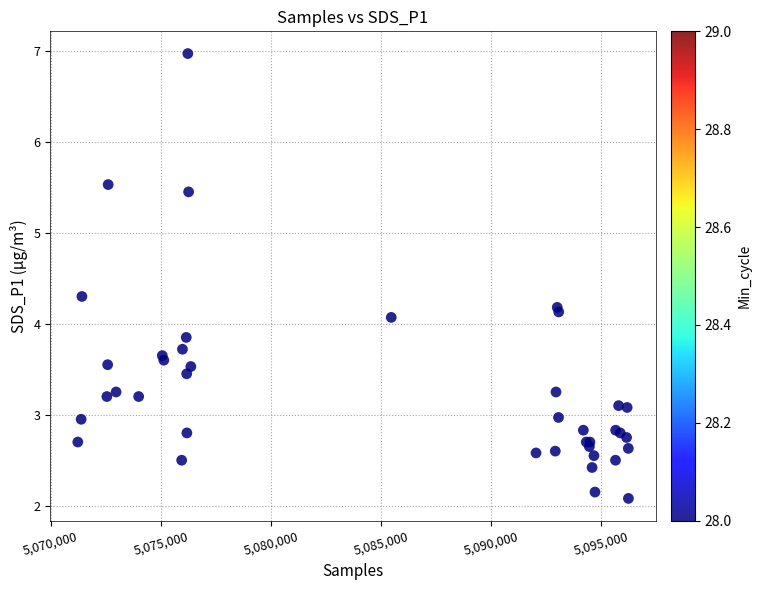

What Y value in the scatter plot is closest to 4?

4.1